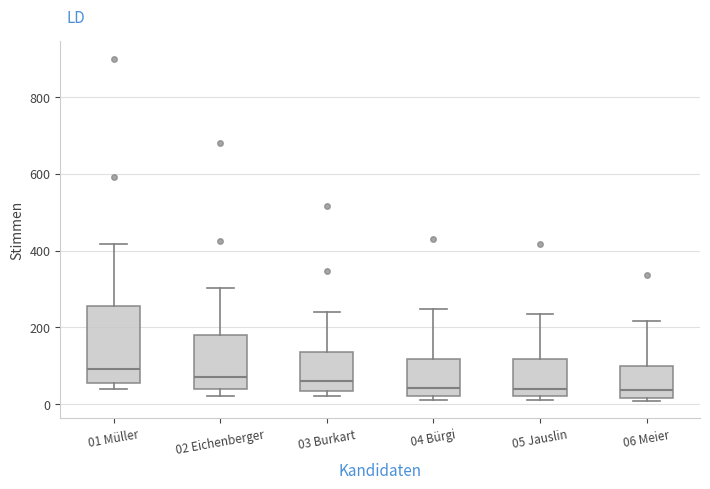

Reading left to right, read every box against the y-axis: the position of its median line, the range the box covers, and the ends of its whiskers. The values are not printed on the chart, so give them approximately, as read against the axis.

01 Müller: median 100, box 60 to 260, whiskers 40 to 420
02 Eichenberger: median 80, box 40 to 180, whiskers 20 to 300
03 Burkart: median 60, box 40 to 140, whiskers 20 to 240
04 Bürgi: median 40, box 20 to 120, whiskers 20 (just below the box's lower edge) to 240
05 Jauslin: median 40, box 20 to 120, whiskers 20 (just below the box's lower edge) to 240
06 Meier: median 40, box 20 to 100, whiskers 0 to 220